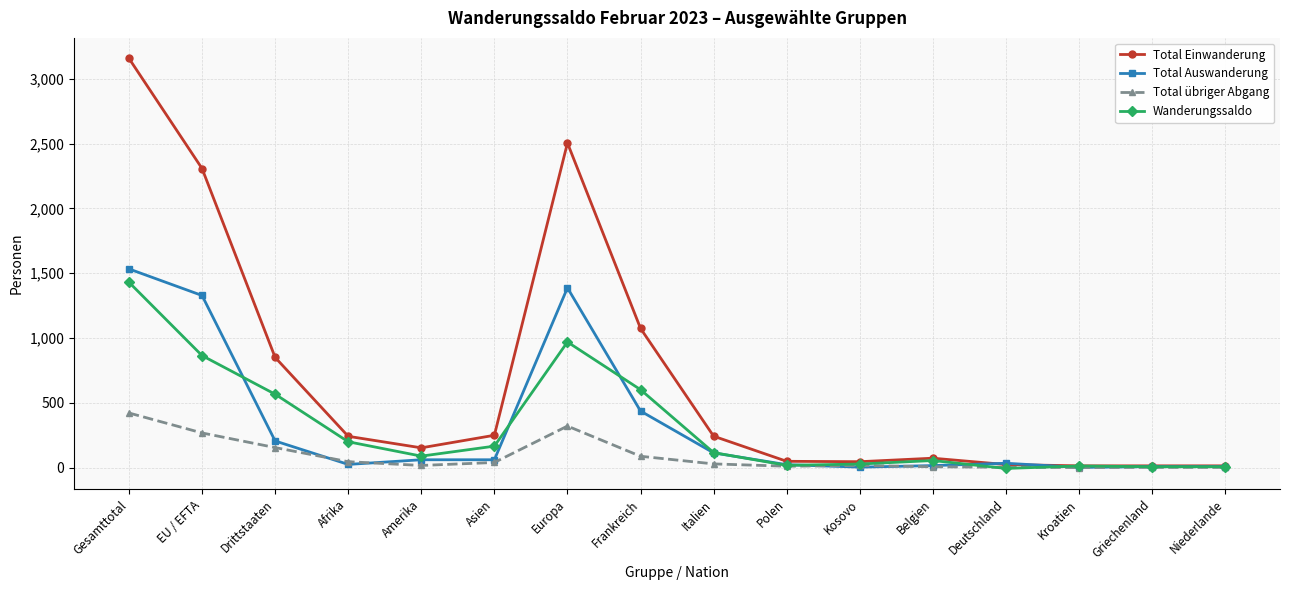

At which category is the sum across all series the highest?

Gesamttotal